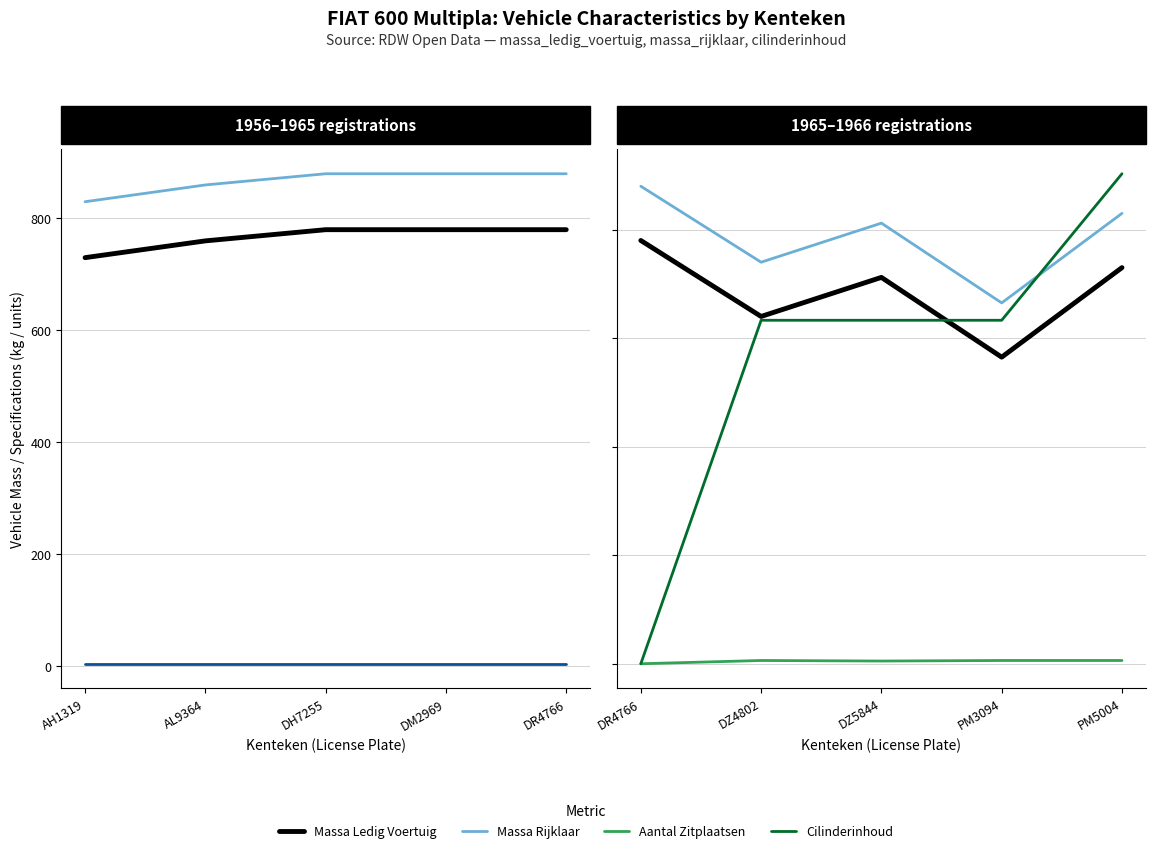

What is the average value of the Massa Rijklaar series?

785